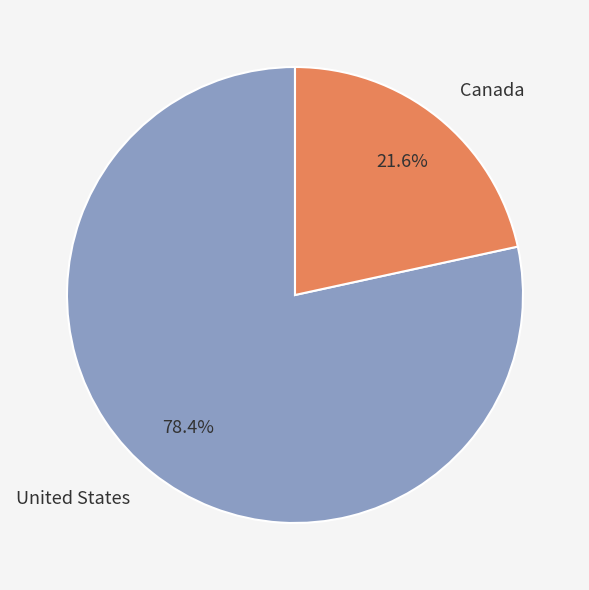

Is there a majority slice in this chart?

Yes